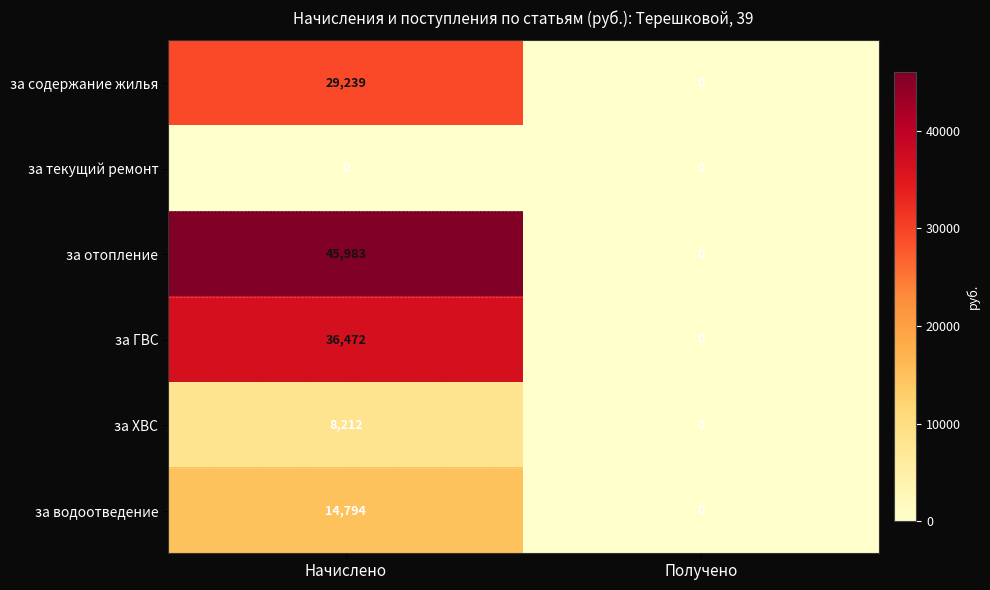

Count the number of data series in this chart.

6